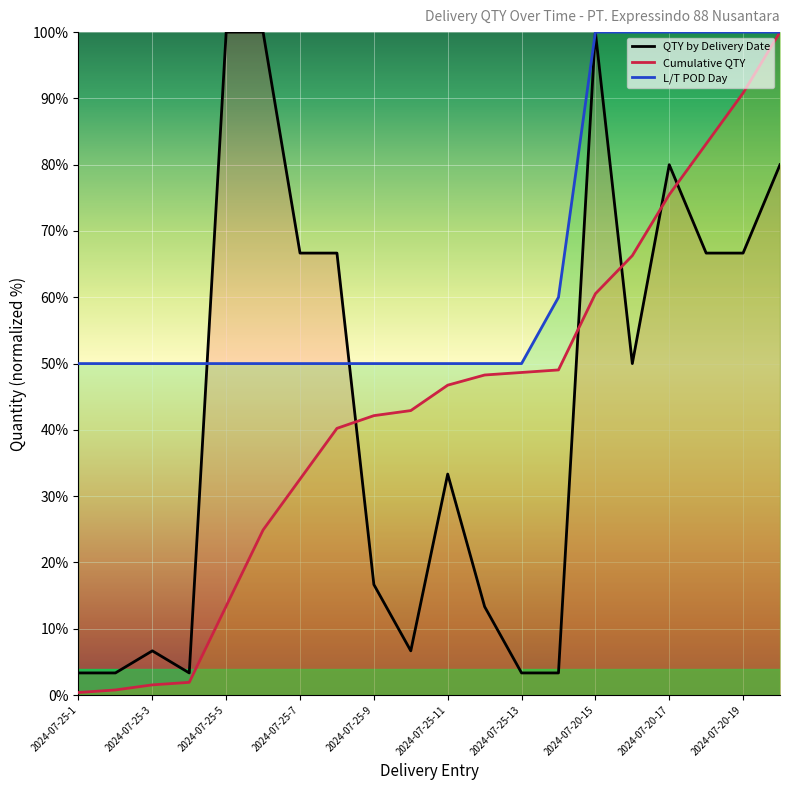

The value of L/T POD Day at 2024-07-25-13 is 22.5. True or false?

False